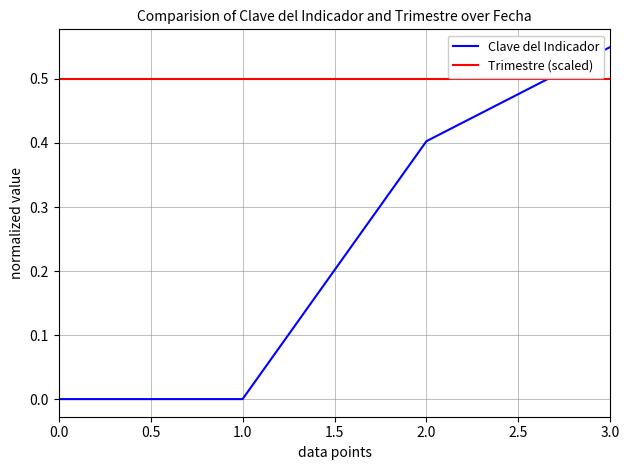

At how many categories does at least one series exceed 0?

4